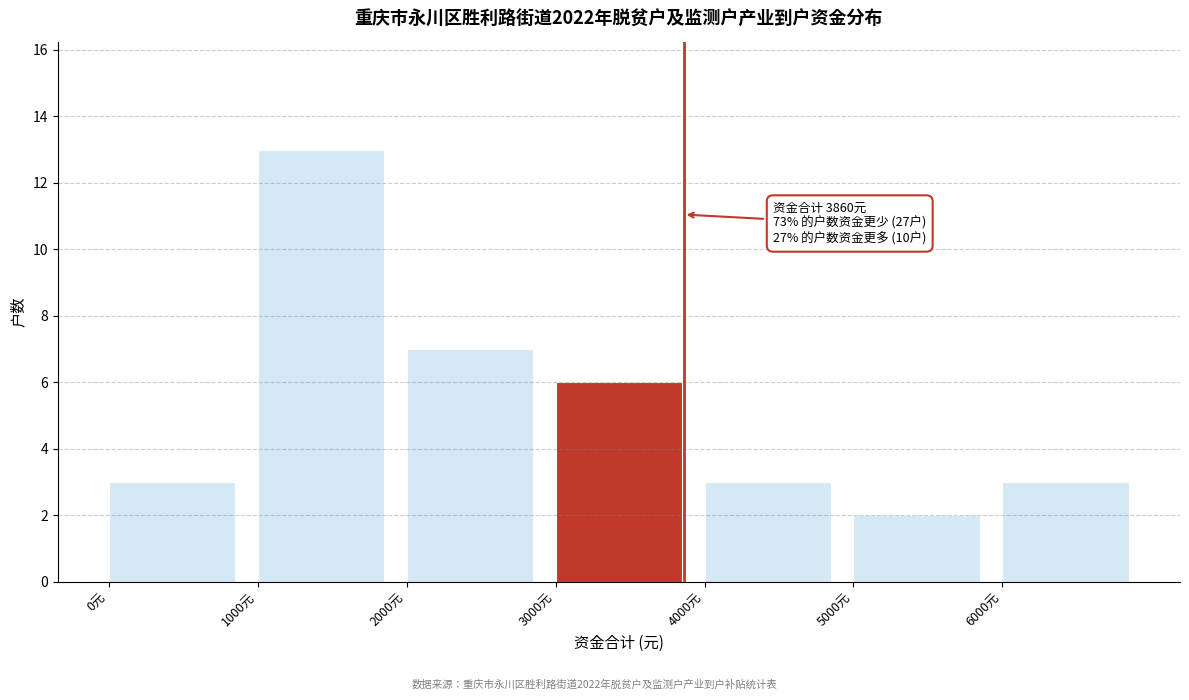

Which range on the x-axis has the tallest bar?

1000 to 2000